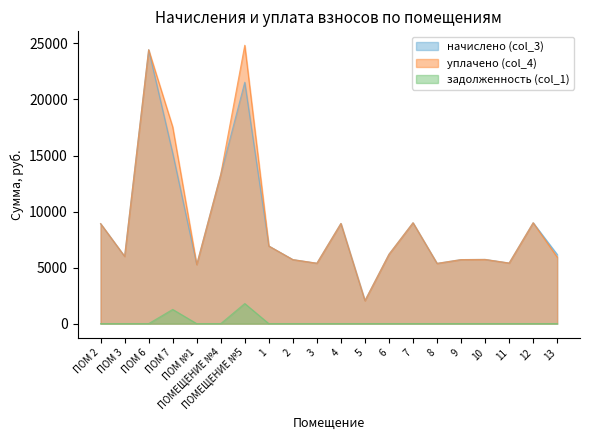

List the labels in order of начислено (col_3) value, largest first.

ПОМ 6, ПОМЕЩЕНИЕ №5, ПОМ 7, ПОМЕЩЕНИЕ №4, 7, 12, 4, ПОМ 2, 1, 6, 13, ПОМ 3, 10, 2, 9, 11, 3, 8, ПОМ №1, 5